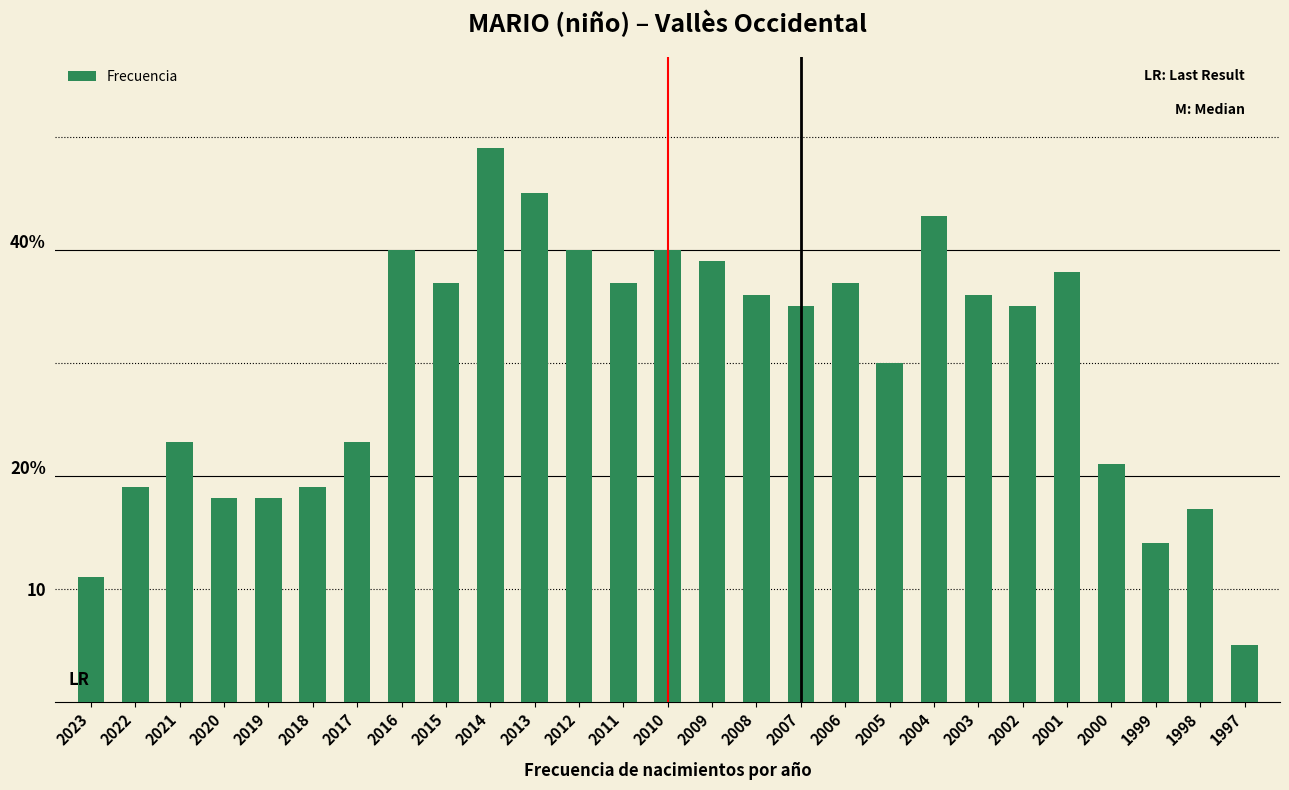

Does the chart contain any negative values?

No